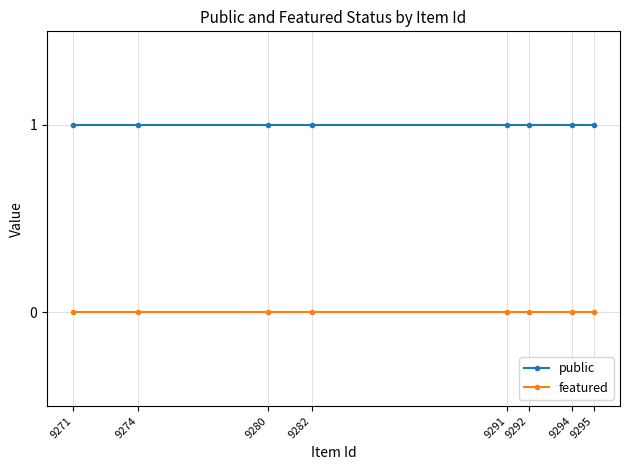

Count the number of categories in the chart.

8